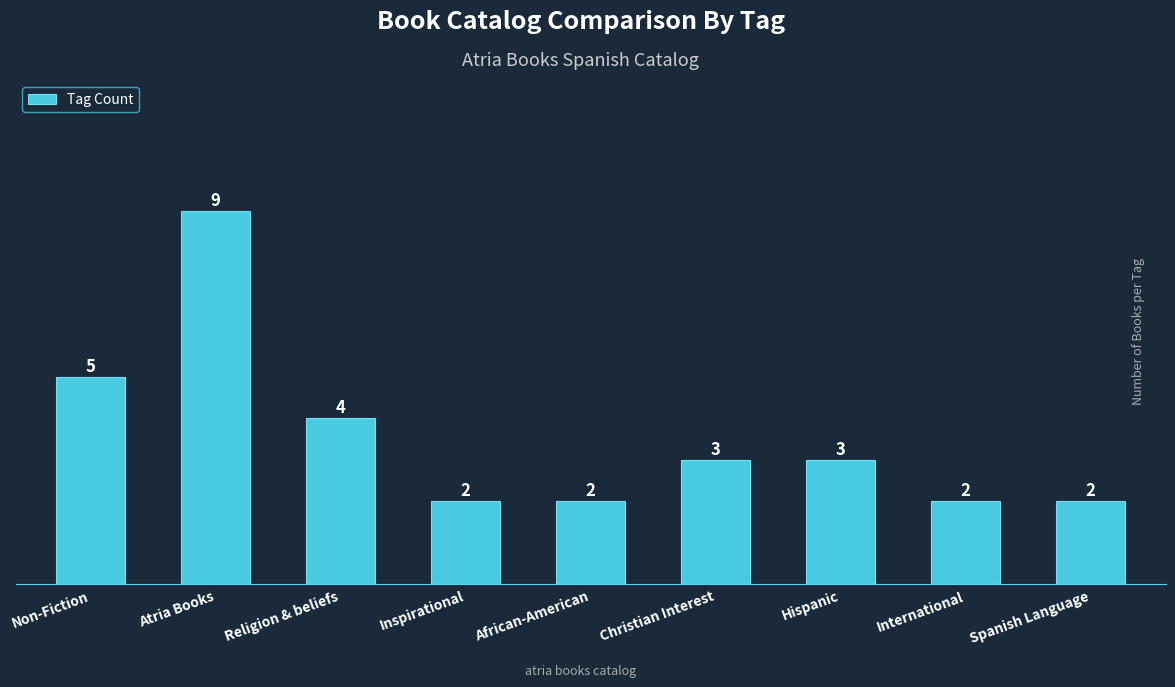

Approximately how many times larger is the value at Non-Fiction compared to Inspirational?

2.5